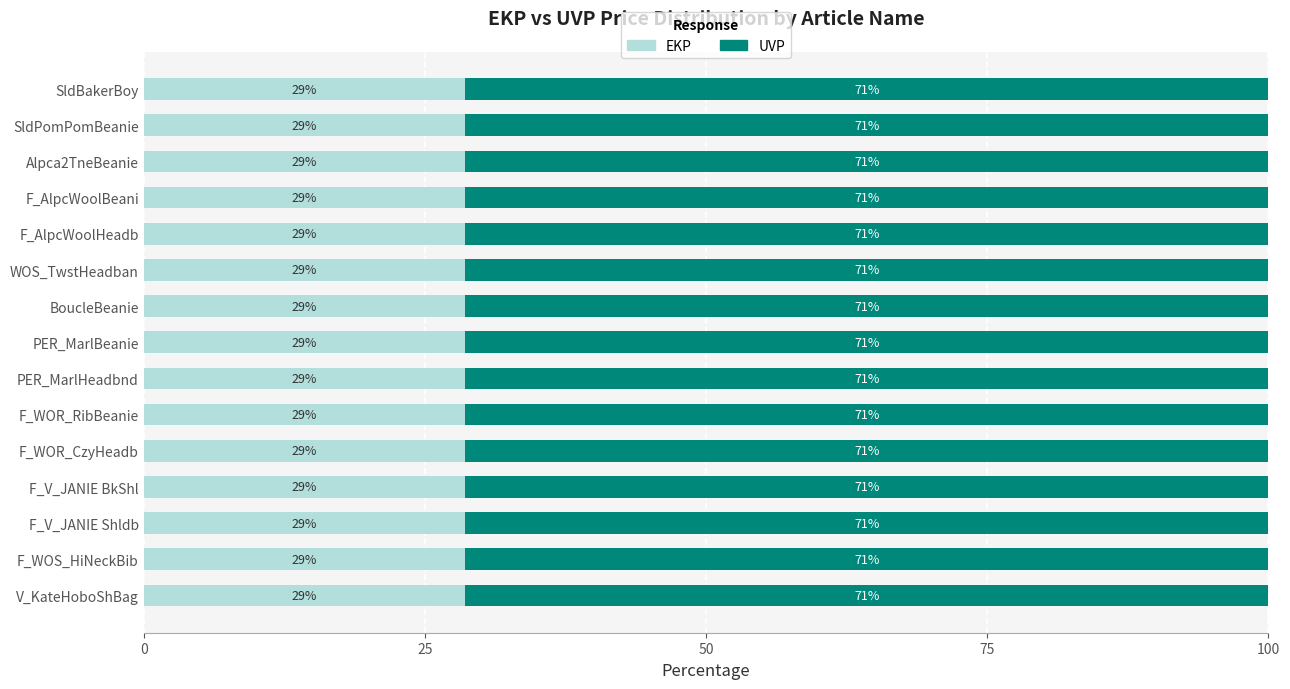

Which series has the largest total across all categories?

UVP